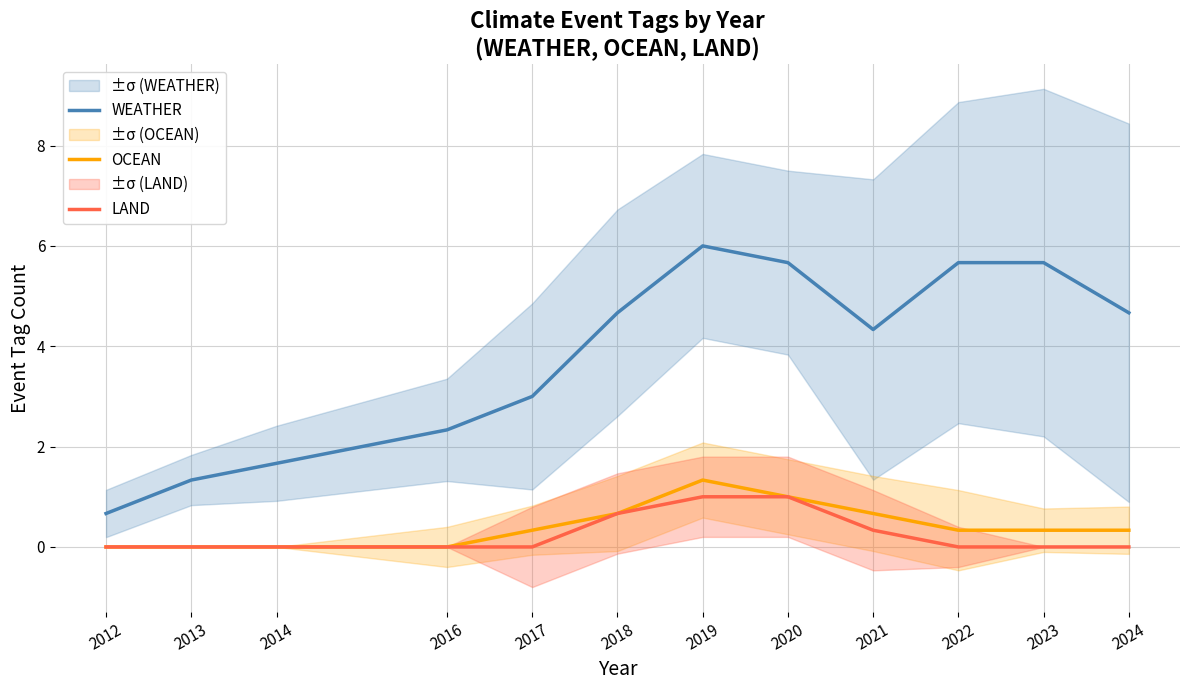

How many data points in LAND are above 0?

4